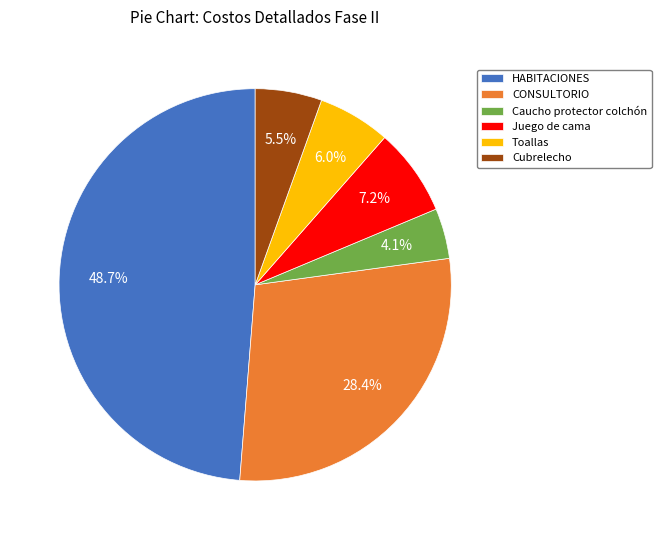

Which slice is the smallest?

Caucho protector colchón